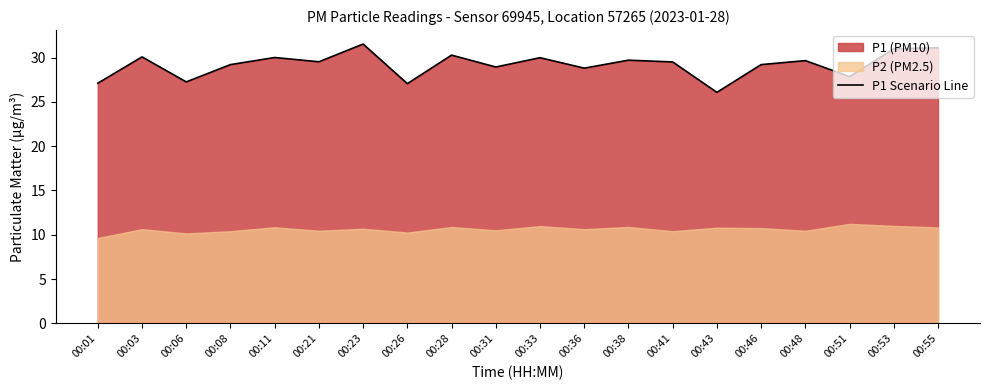

Which has a higher value, 00:11 or 00:33?

00:11